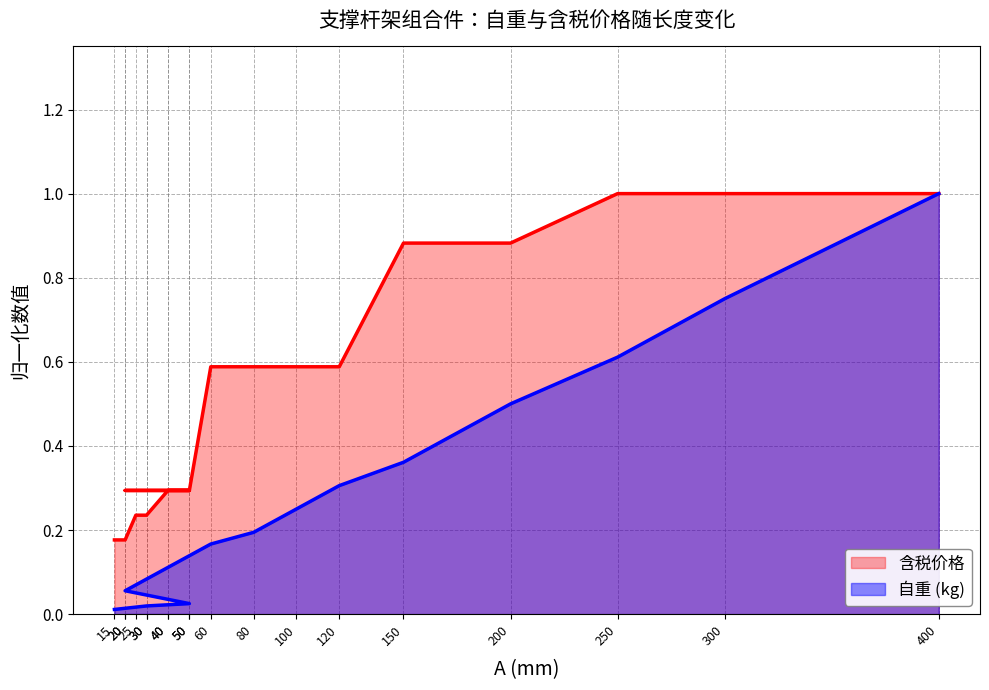

What is the spread (max minus min) of values at 60?

0.4